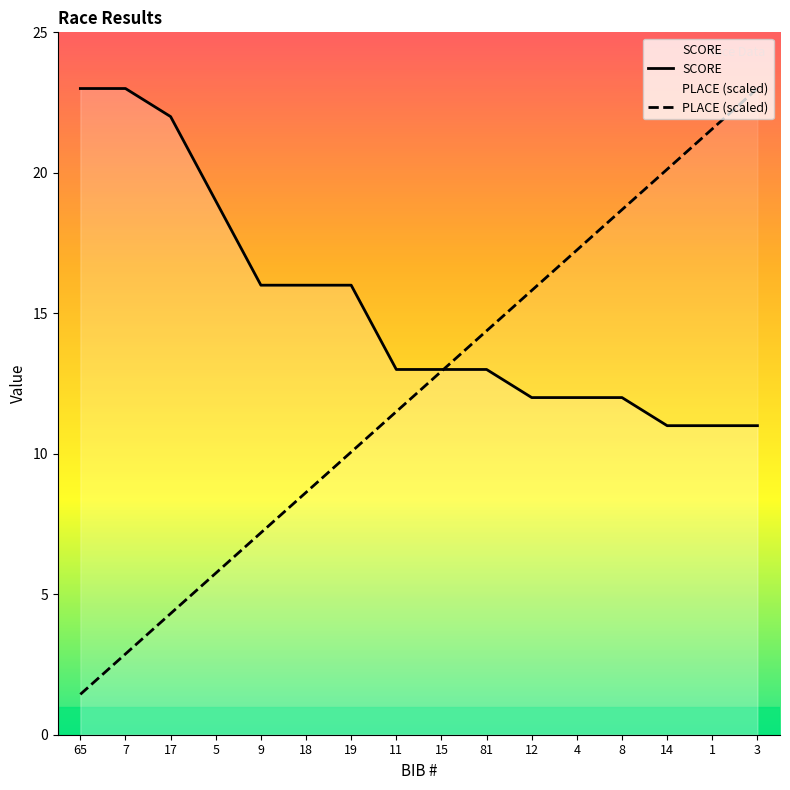

Is it true that PLACE (scaled) equals 24.4 at 4?

False